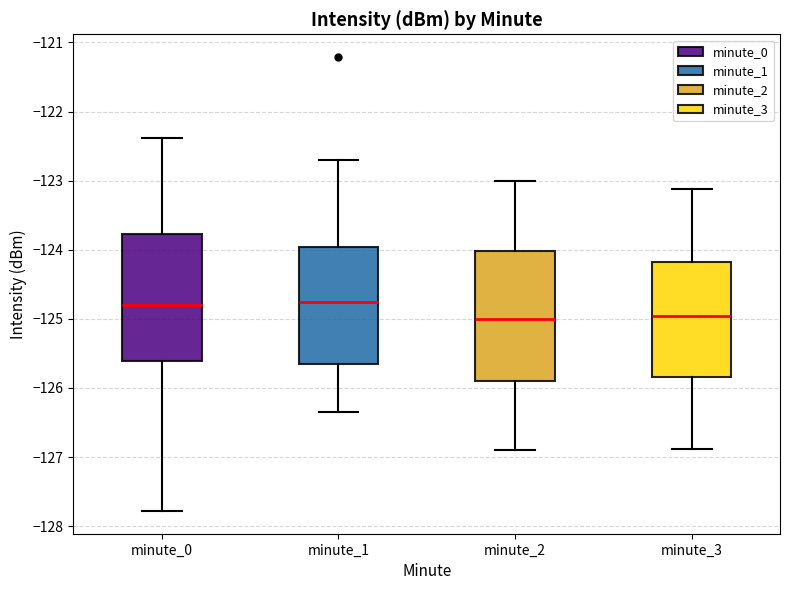

Reading left to right, read every box against the y-axis: the position of its median line, the range the box covers, and the ends of its whiskers. The values are not printed on the chart, so give them approximately, as read against the axis.

minute_0: median -124.8, box -125.6 to -123.8, whiskers -127.8 to -122.4
minute_1: median -124.8, box -125.7 to -124.0, whiskers -126.3 to -122.7
minute_2: median -125.0, box -125.9 to -124.0, whiskers -126.9 to -123.0
minute_3: median -125.0, box -125.8 to -124.2, whiskers -126.9 to -123.1